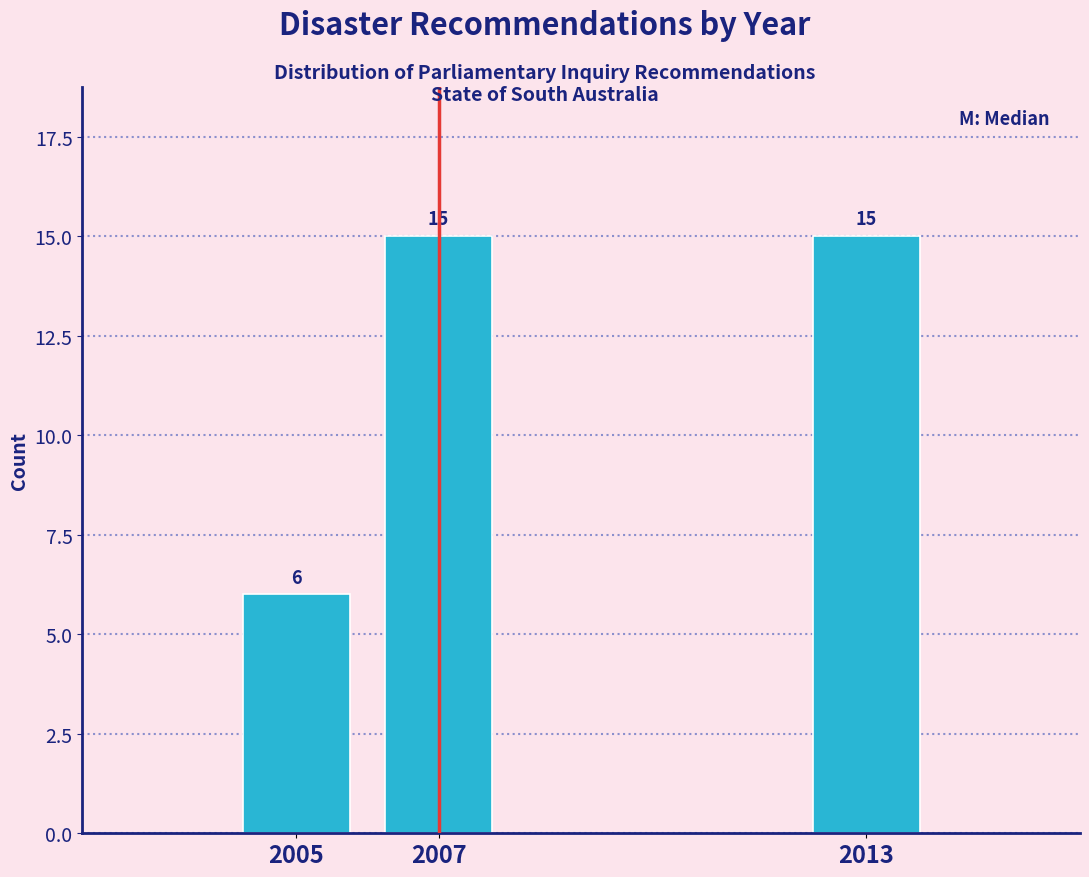

Reading left to right, list all the values displayed in this chart.

6	15	15